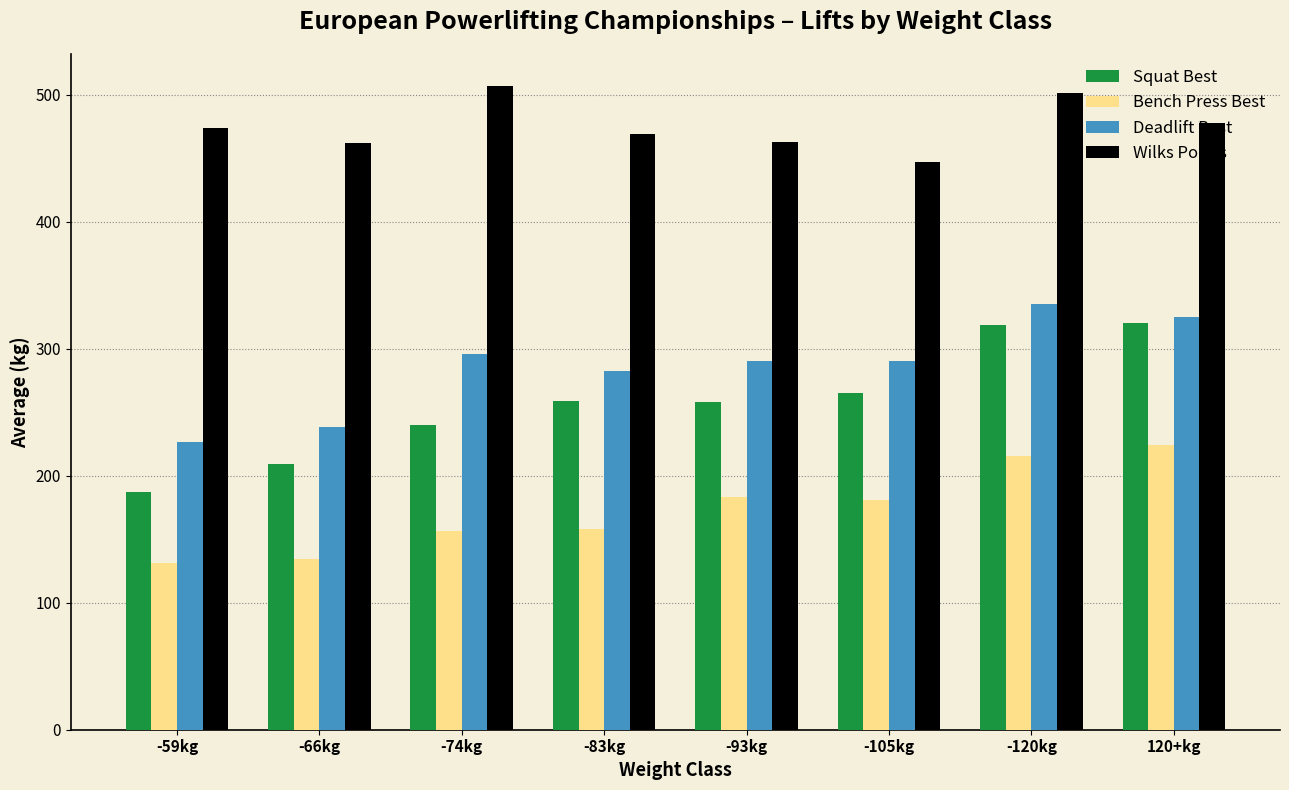

How many bars are there in each group?

4